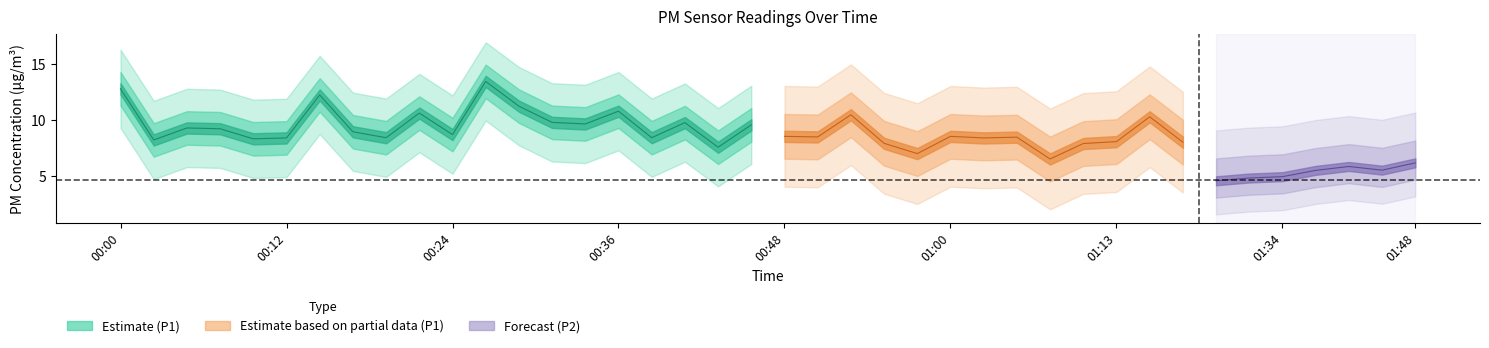

What is the label of the 9th point from the right?

01:15